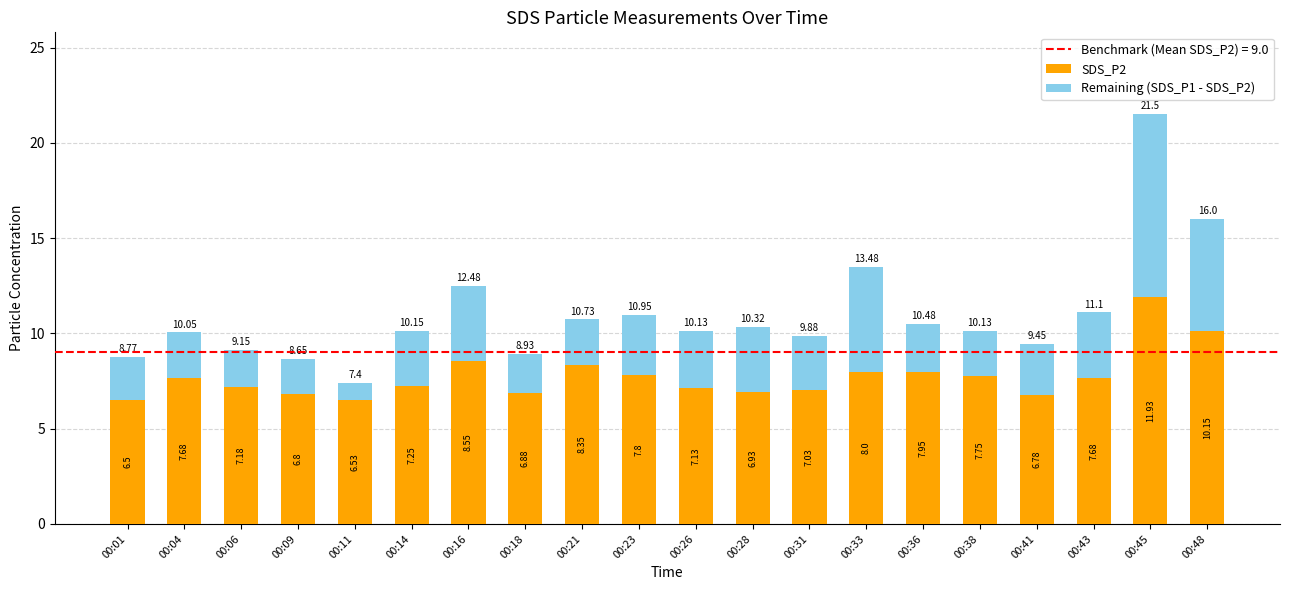

At which category is the sum across all series the highest?

00:45